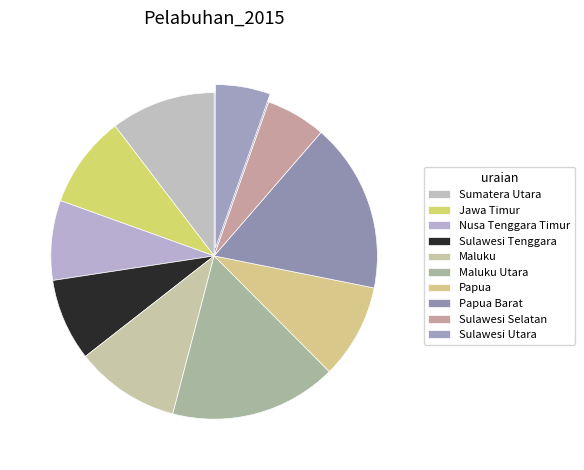

What is the change in value from Papua Barat to Sulawesi Utara?

-46